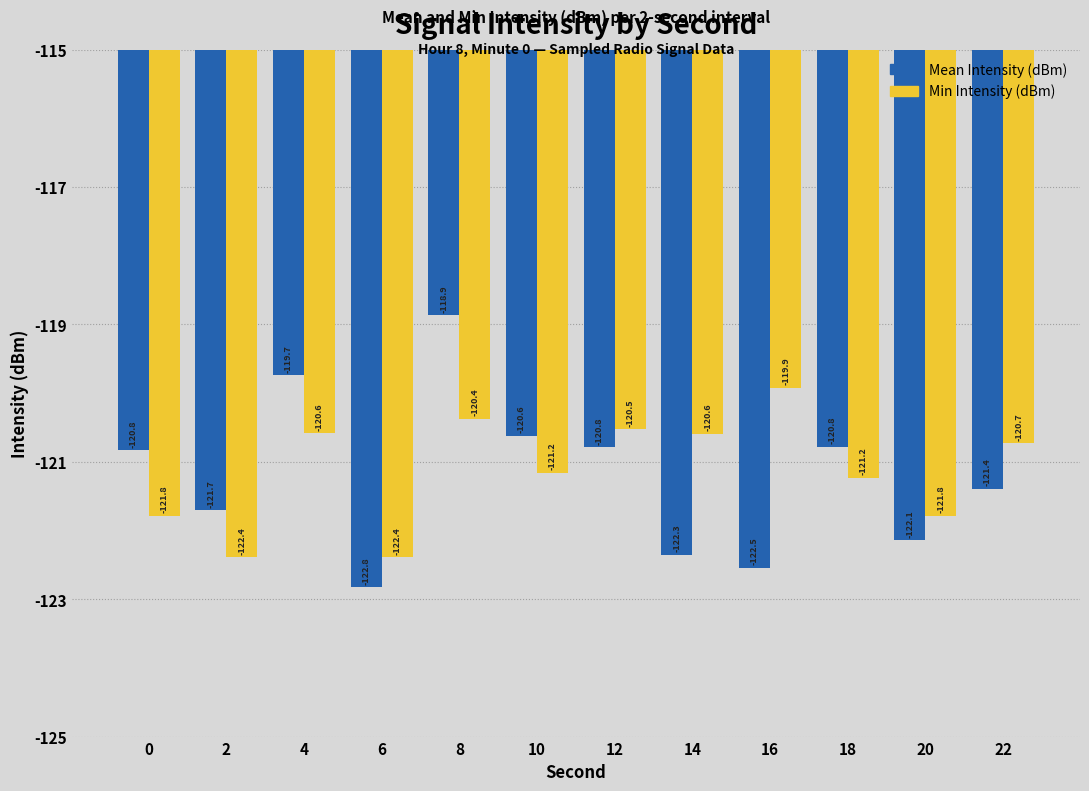

Between 14 and 16, which series saw the biggest shift?

Min Intensity (dBm)